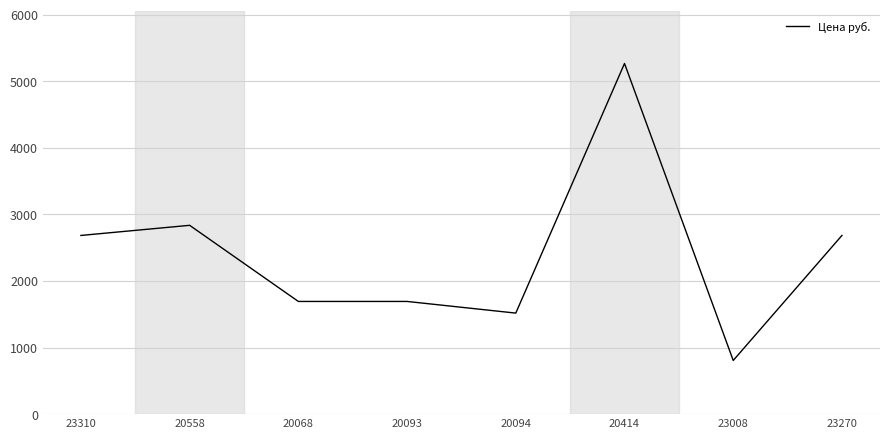

How many values are below 2683?

4